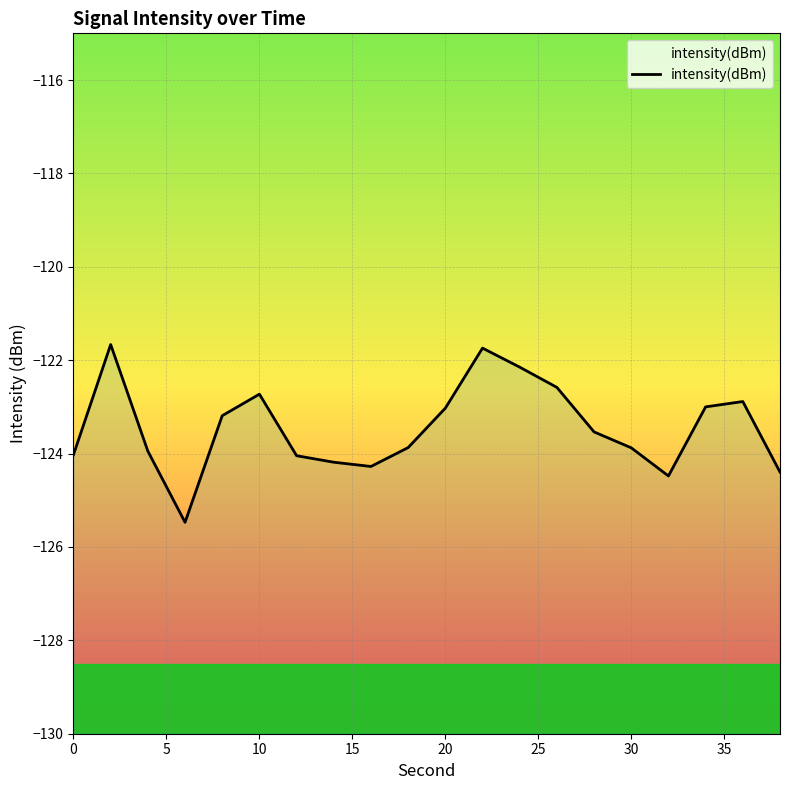

What is the change in value from 10 to 30?

-0.1